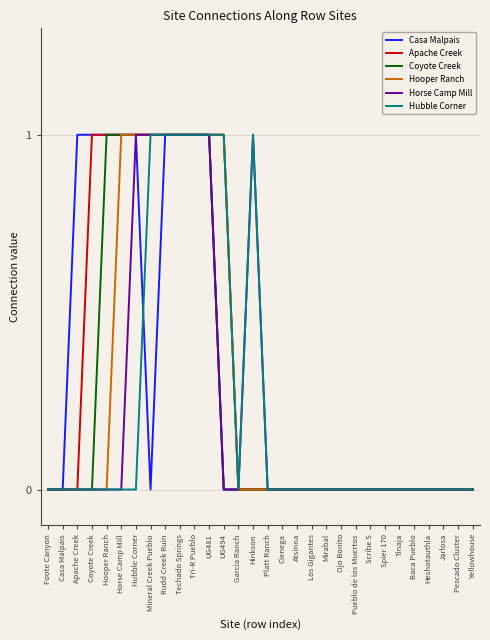

What position from the right is Garcia Ranch?

17